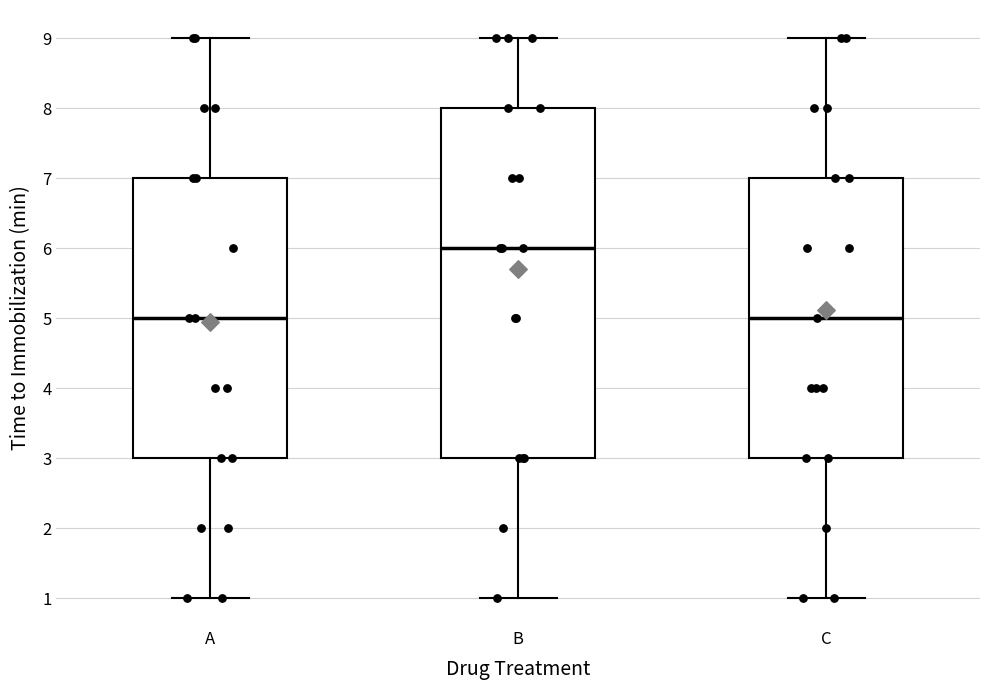

Reading left to right, transcribe this box plot: for each box, give where its median line is, the range the box spans, and where its two whiskers end, as read against the y-axis. The values are not printed on the chart, so give them approximately, as read against the axis.

A: median 5, box 3 to 7, whiskers 1 to 9
B: median 6, box 3 to 8, whiskers 1 to 9
C: median 5, box 3 to 7, whiskers 1 to 9